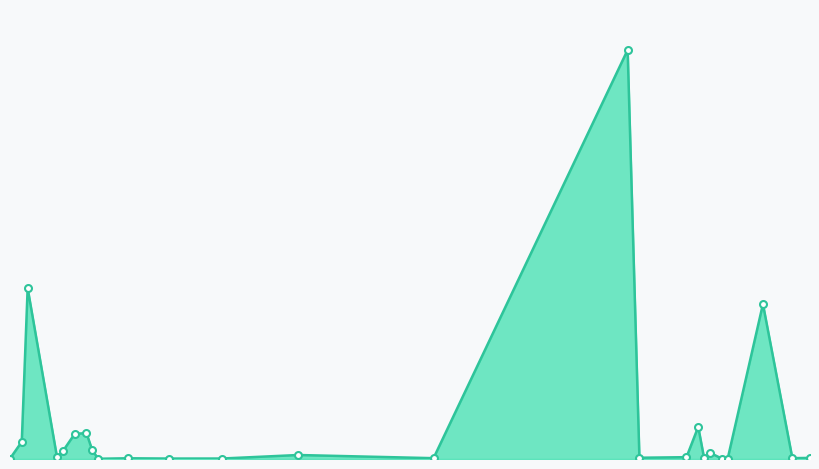

Is this an area chart (filled region under the line)?

Yes